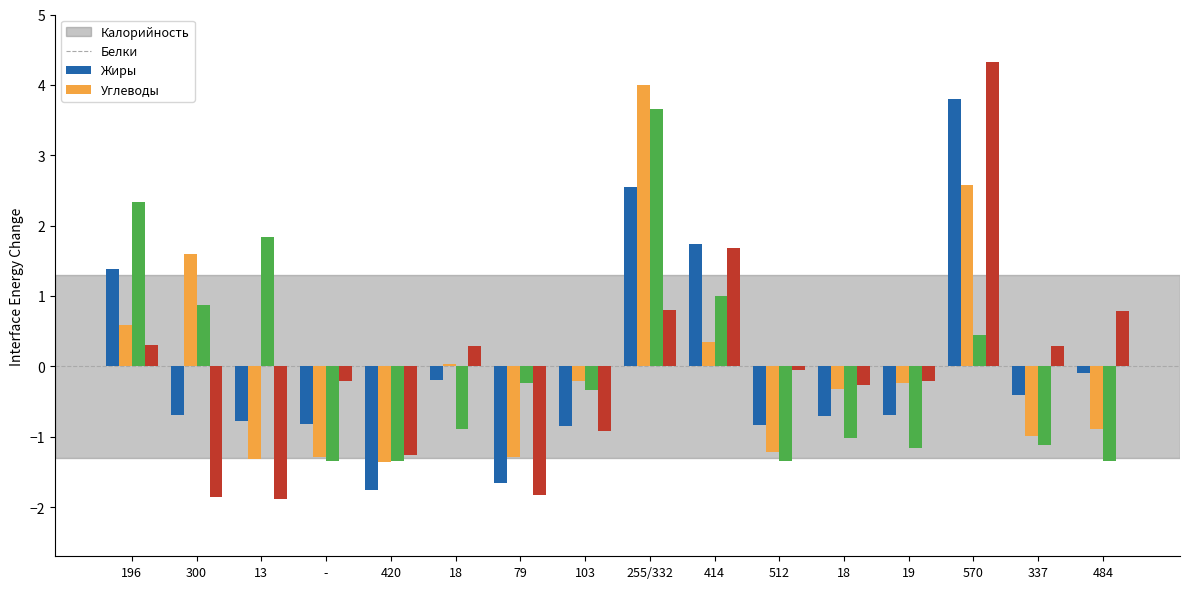

What is the label of the 10th bar from the right?

79